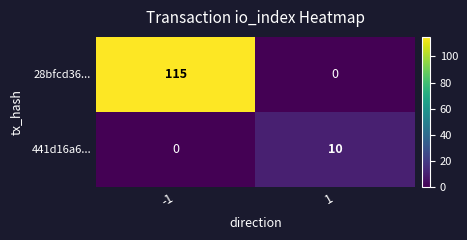

How many data points in 441d16a6... are less than 10?

1